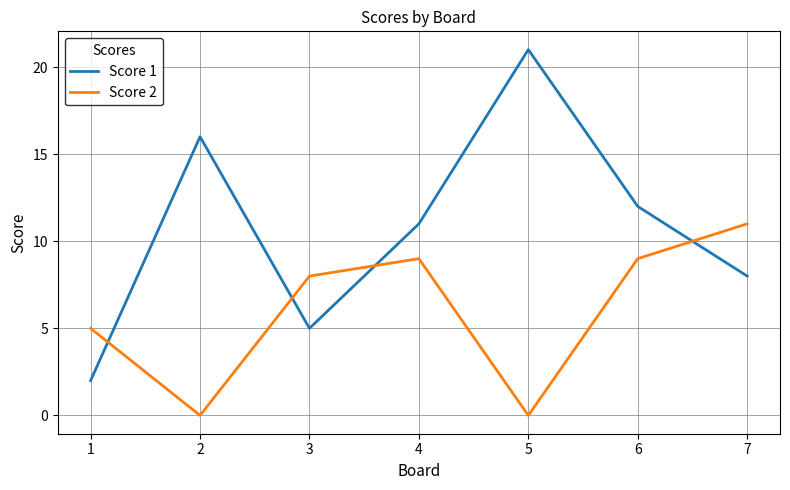

What is the maximum value shown in the chart?

21